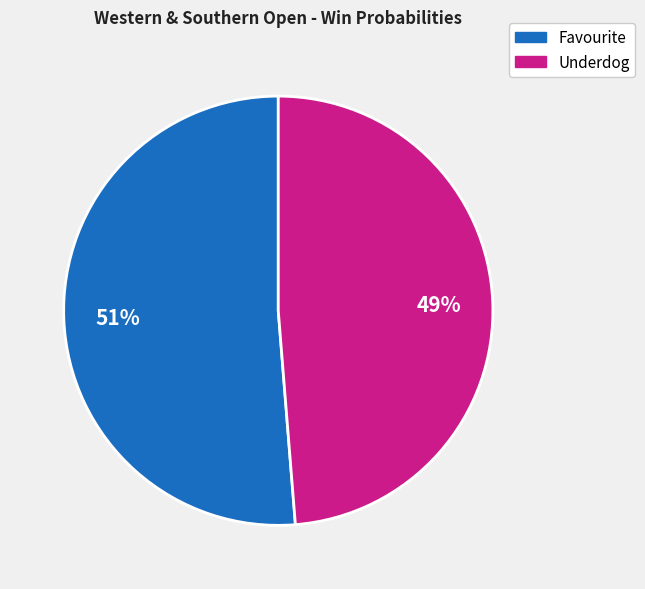

Is there any slice that represents more than half of the pie?

Yes